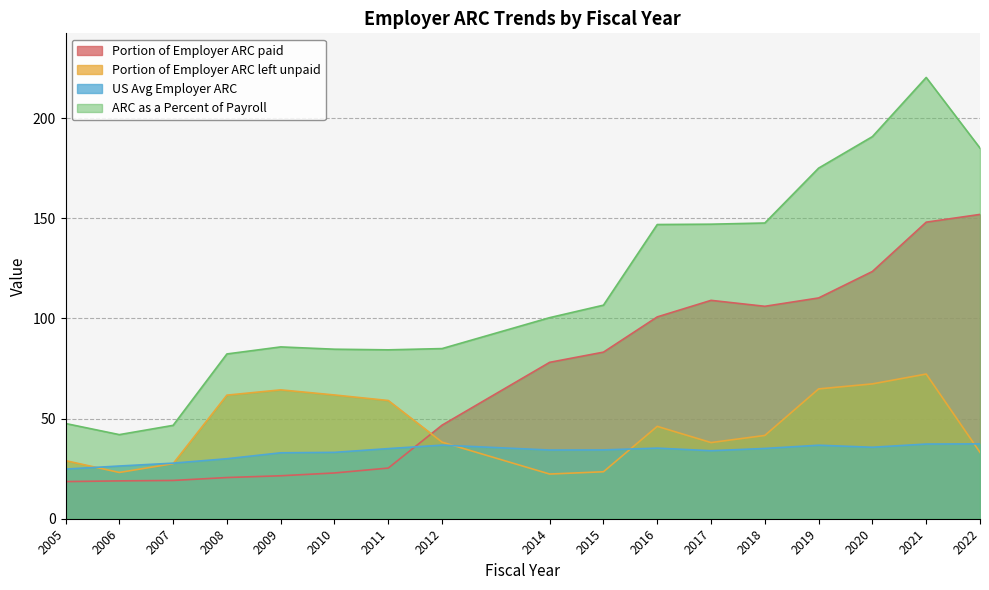

Where do US Avg Employer ARC and Portion of Employer ARC left unpaid first cross each other?

2005 and 2006